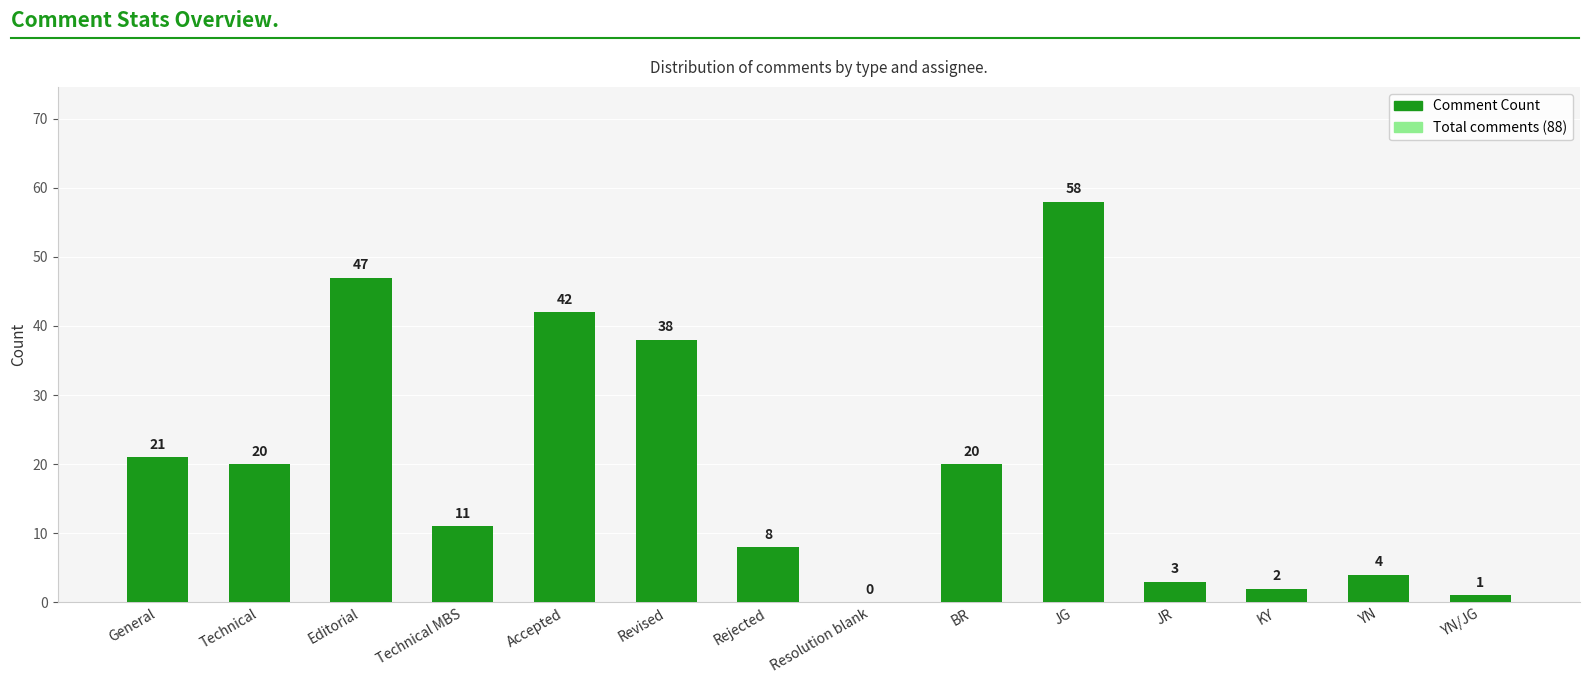

How many data points does each series have?

14